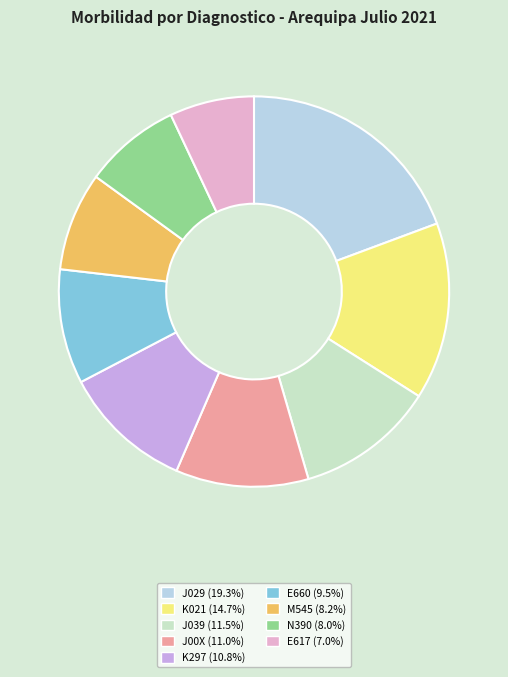

Approximately how many times larger is the value at E617 (7.0%) compared to E660 (9.5%)?

0.7